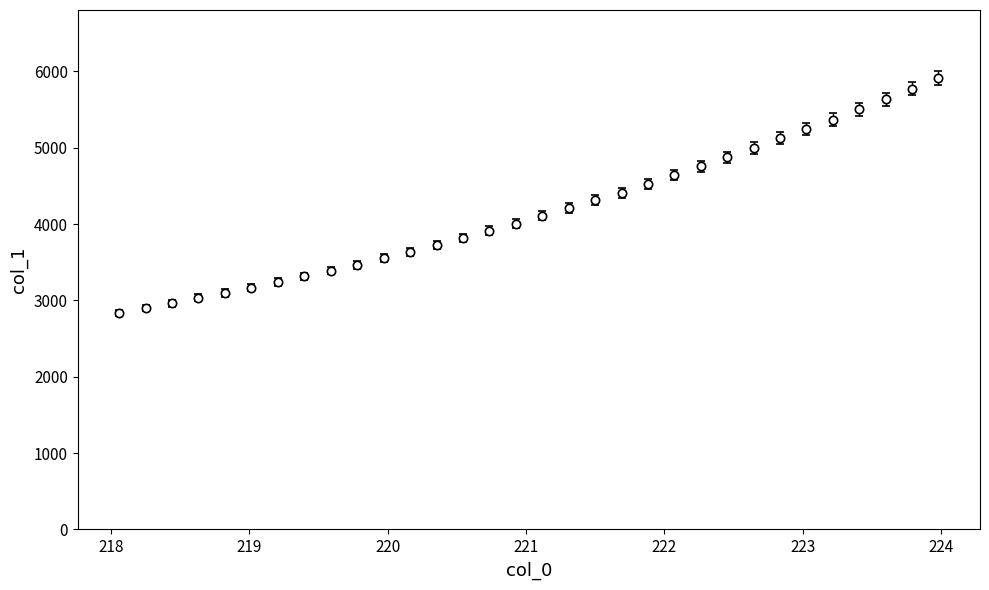

What is the value of the 11th point from the left?

3551.8